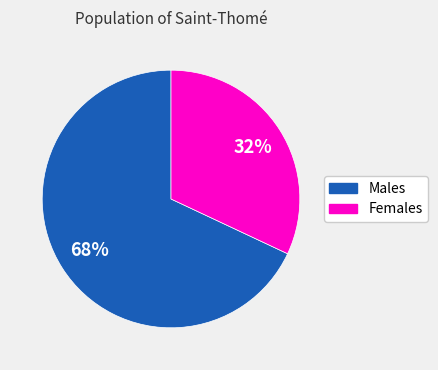

Does any single category account for the majority?

Yes